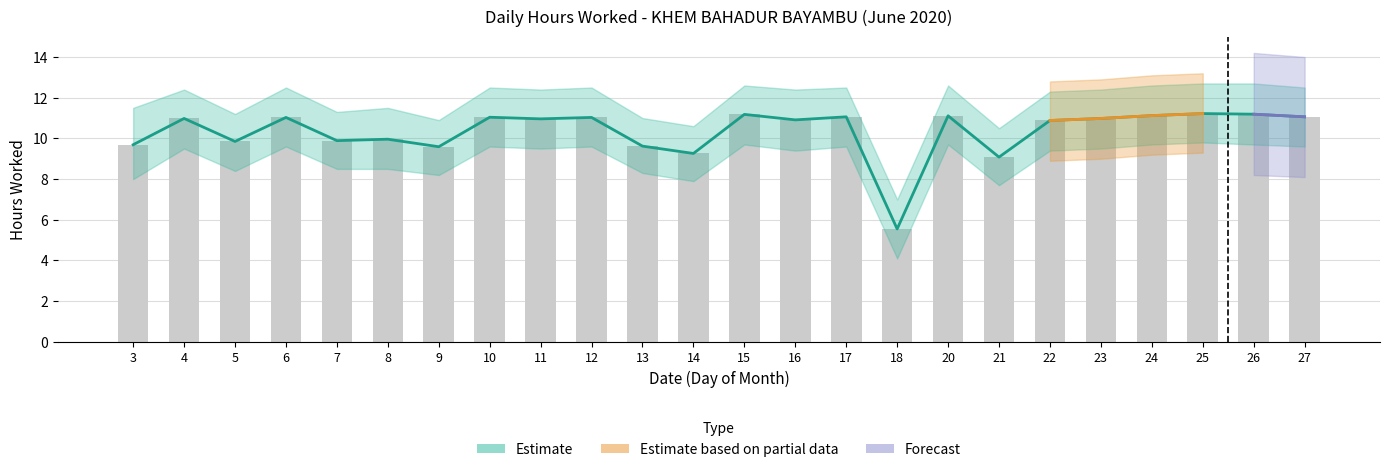

True or false: Upper Estimate has a value of 10.0 at 8.

True